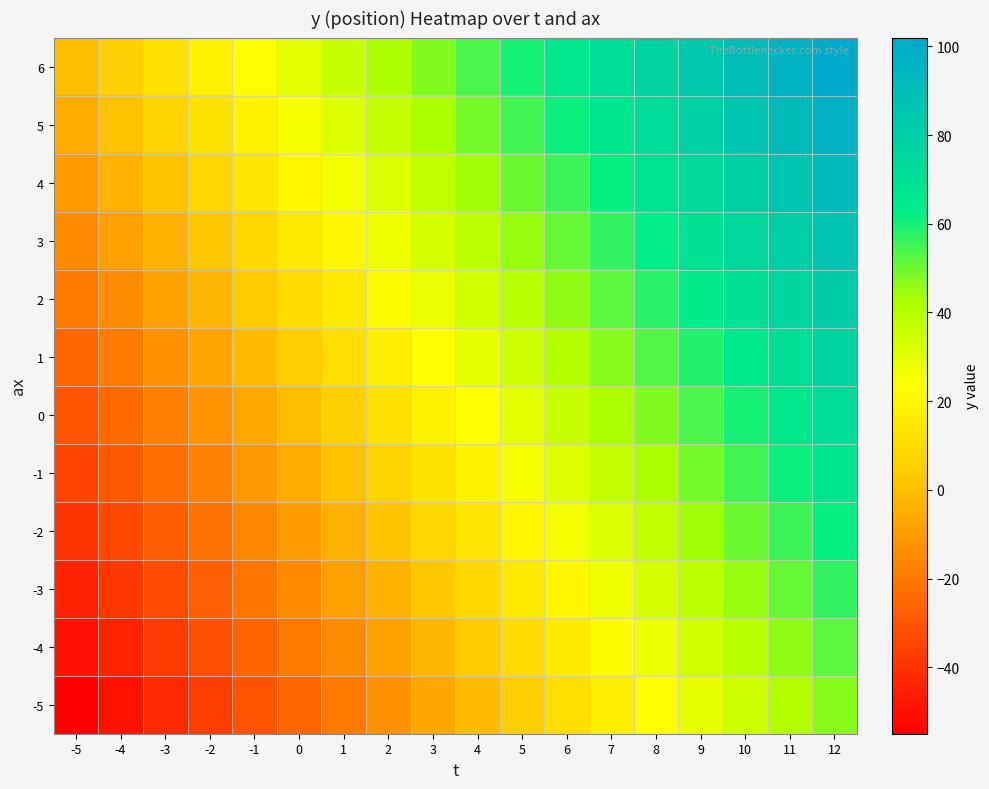

Reading left to right, what are all the values shown in this chart?

-5: -5=-55	-4=-49	-3=-43	-2=-37	-1=-31	0=-25	1=-19	2=-13	3=-7	4=-1	5=5	6=11	7=17	8=23	9=29	10=35	11=41	12=47
-4: -5=-50	-4=-44	-3=-38	-2=-32	-1=-26	0=-20	1=-14	2=-8	3=-2	4=4	5=10	6=16	7=22	8=28	9=34	10=40	11=46	12=52
-3: -5=-45	-4=-39	-3=-33	-2=-27	-1=-21	0=-15	1=-9	2=-3	3=3	4=9	5=15	6=21	7=27	8=33	9=39	10=45	11=51	12=57
-2: -5=-40	-4=-34	-3=-28	-2=-22	-1=-16	0=-10	1=-4	2=2	3=8	4=14	5=20	6=26	7=32	8=38	9=44	10=50	11=56	12=62
-1: -5=-35	-4=-29	-3=-23	-2=-17	-1=-11	0=-5	1=1	2=7	3=13	4=19	5=25	6=31	7=37	8=43	9=49	10=55	11=61	12=67
0: -5=-30	-4=-24	-3=-18	-2=-12	-1=-6	0=0	1=6	2=12	3=18	4=24	5=30	6=36	7=42	8=48	9=54	10=60	11=66	12=72
1: -5=-25	-4=-19	-3=-13	-2=-7	-1=-1	0=5	1=11	2=17	3=23	4=29	5=35	6=41	7=47	8=53	9=59	10=65	11=71	12=77
2: -5=-20	-4=-14	-3=-8	-2=-2	-1=4	0=10	1=16	2=22	3=28	4=34	5=40	6=46	7=52	8=58	9=64	10=70	11=76	12=82
3: -5=-15	-4=-9	-3=-3	-2=3	-1=9	0=15	1=21	2=27	3=33	4=39	5=45	6=51	7=57	8=63	9=69	10=75	11=81	12=87
4: -5=-10	-4=-4	-3=2	-2=8	-1=14	0=20	1=26	2=32	3=38	4=44	5=50	6=56	7=62	8=68	9=74	10=80	11=86	12=92
5: -5=-5	-4=1	-3=7	-2=13	-1=19	0=25	1=31	2=37	3=43	4=49	5=55	6=61	7=67	8=73	9=79	10=85	11=91	12=97
6: -5=0	-4=6	-3=12	-2=18	-1=24	0=30	1=36	2=42	3=48	4=54	5=60	6=66	7=72	8=78	9=84	10=90	11=96	12=102